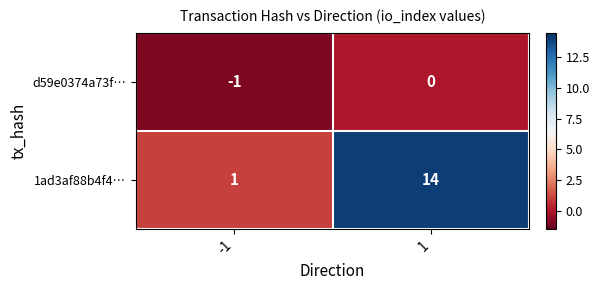

Count the number of categories in the chart.

2